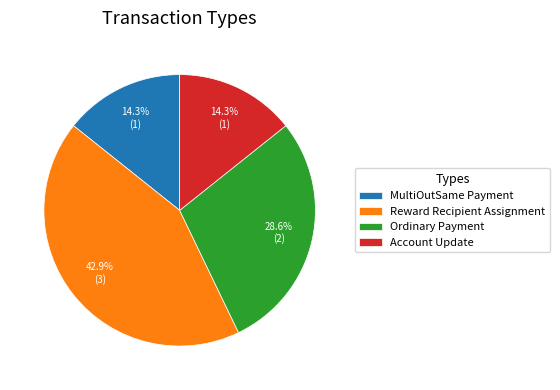

Does any single category account for the majority?

No